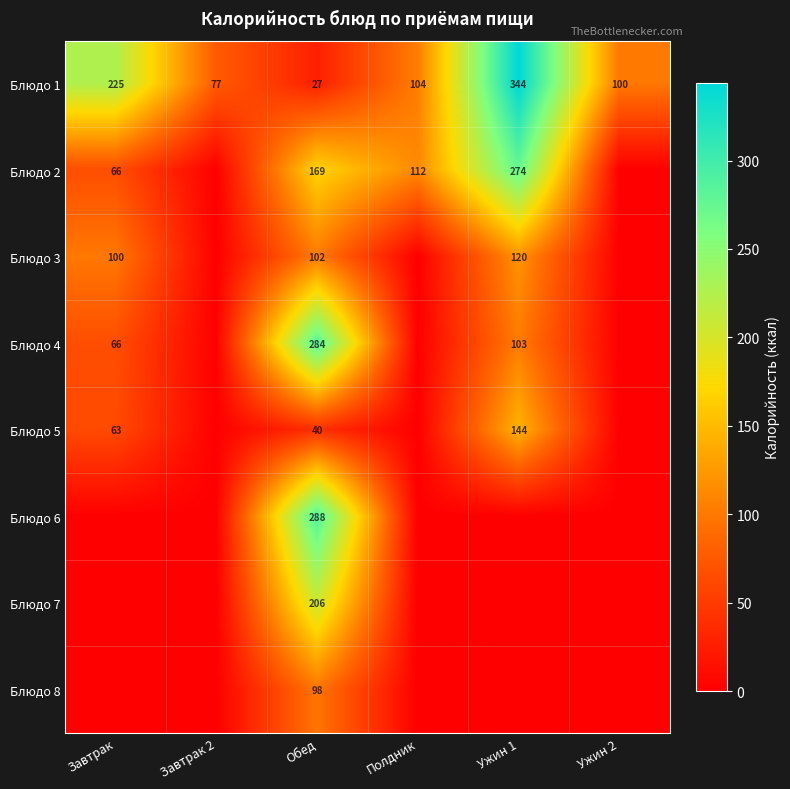

What is the total value across all series at Обед?

1214